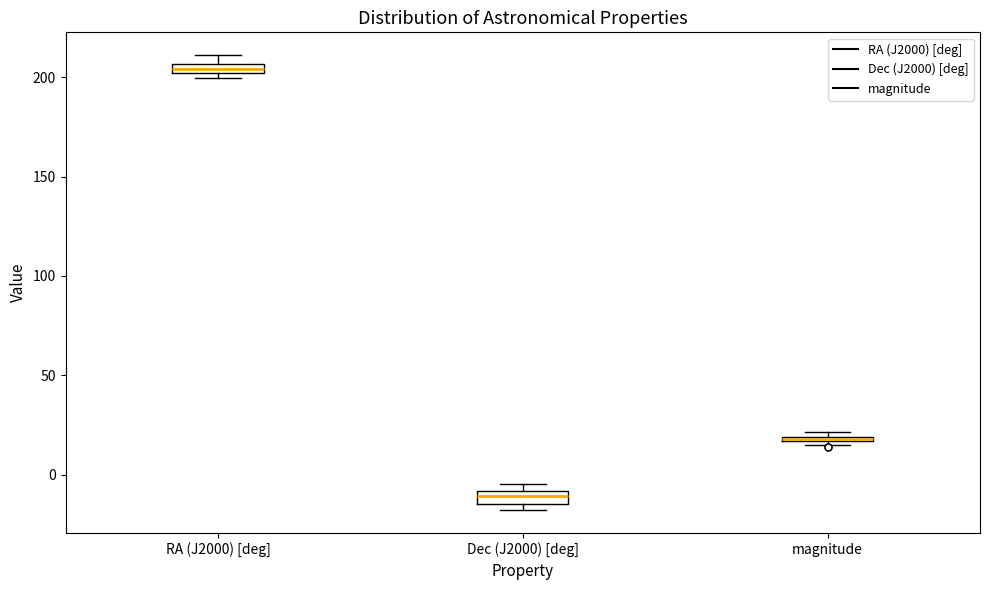

Where is the upper edge of the box for magnitude on the y-axis? The values are not printed on the chart, so give them approximately, as read against the axis.

20